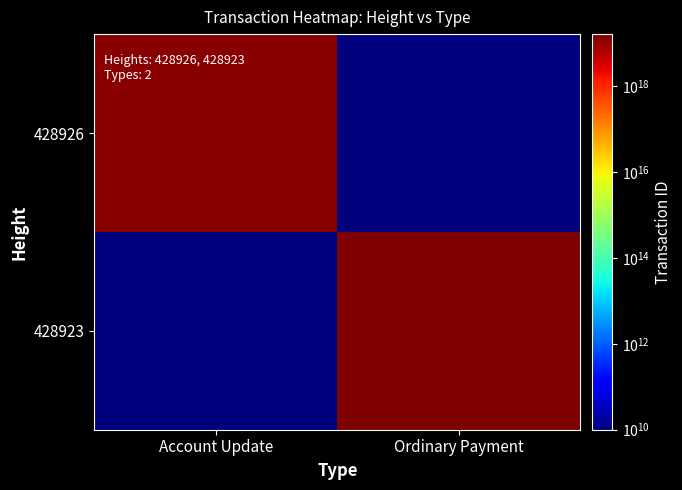

How many data points does each series have?

2